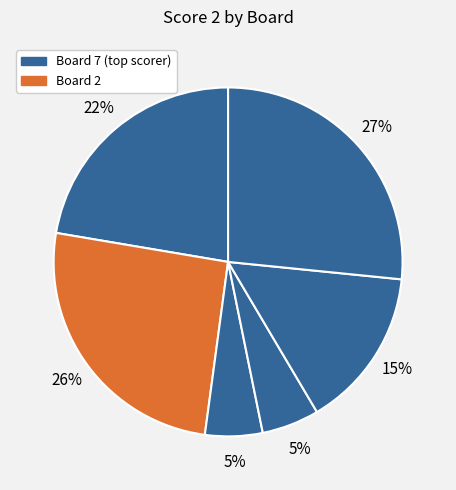

Which category has the biggest portion of the pie?

Board 7